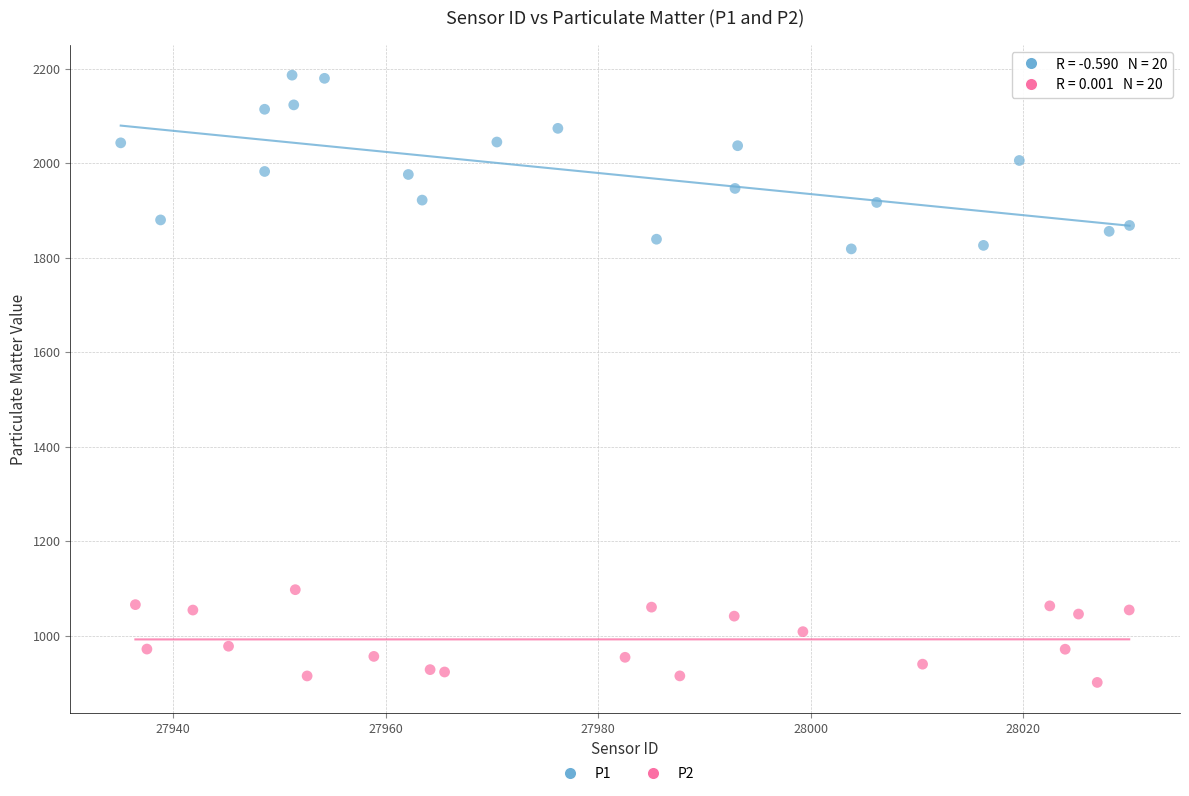

Which series contains the lowest Y value?

P2